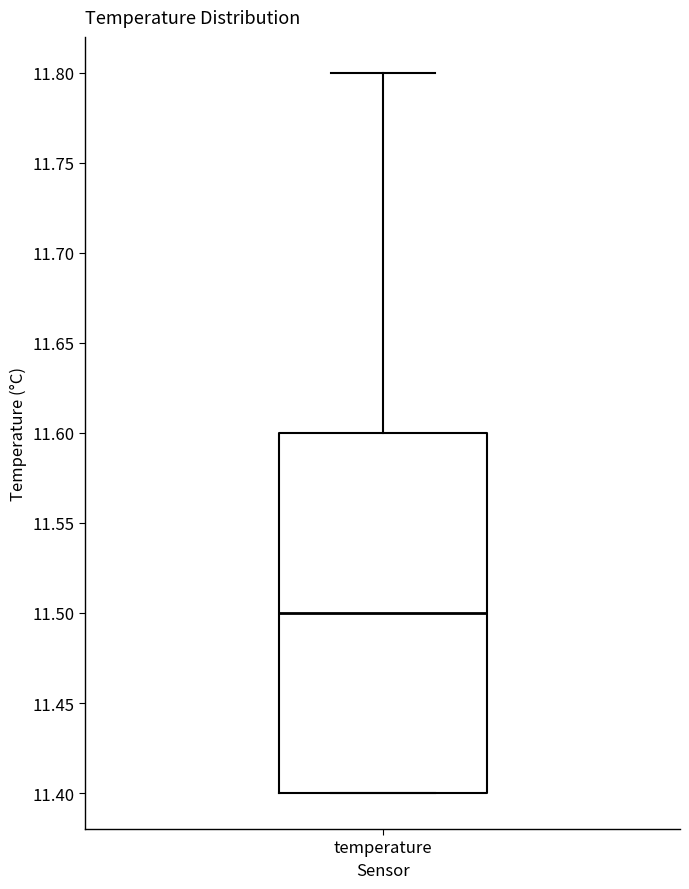

Where is the lower edge of the box for temperature on the y-axis? The values are not printed on the chart, so give them approximately, as read against the axis.

11.4